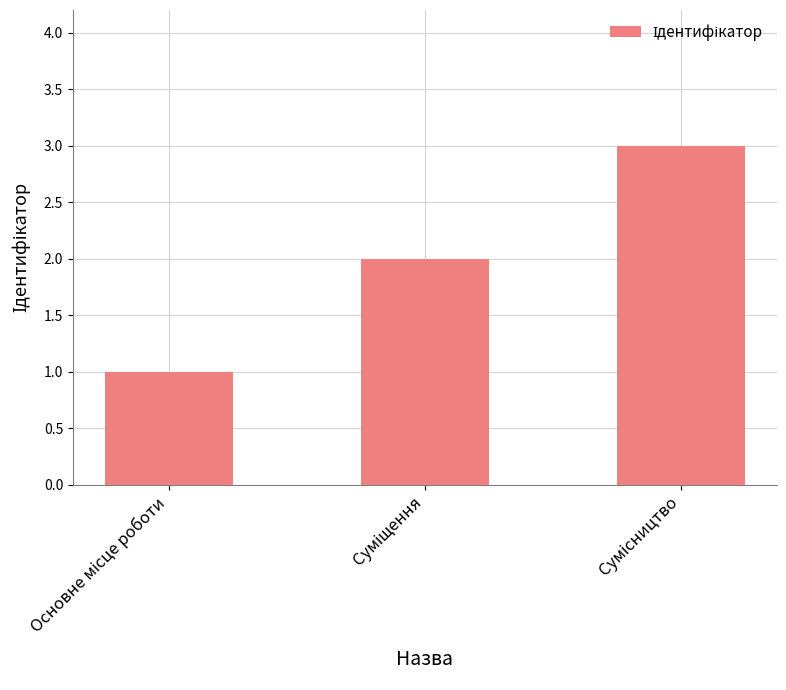

What is the sum of all values?

6